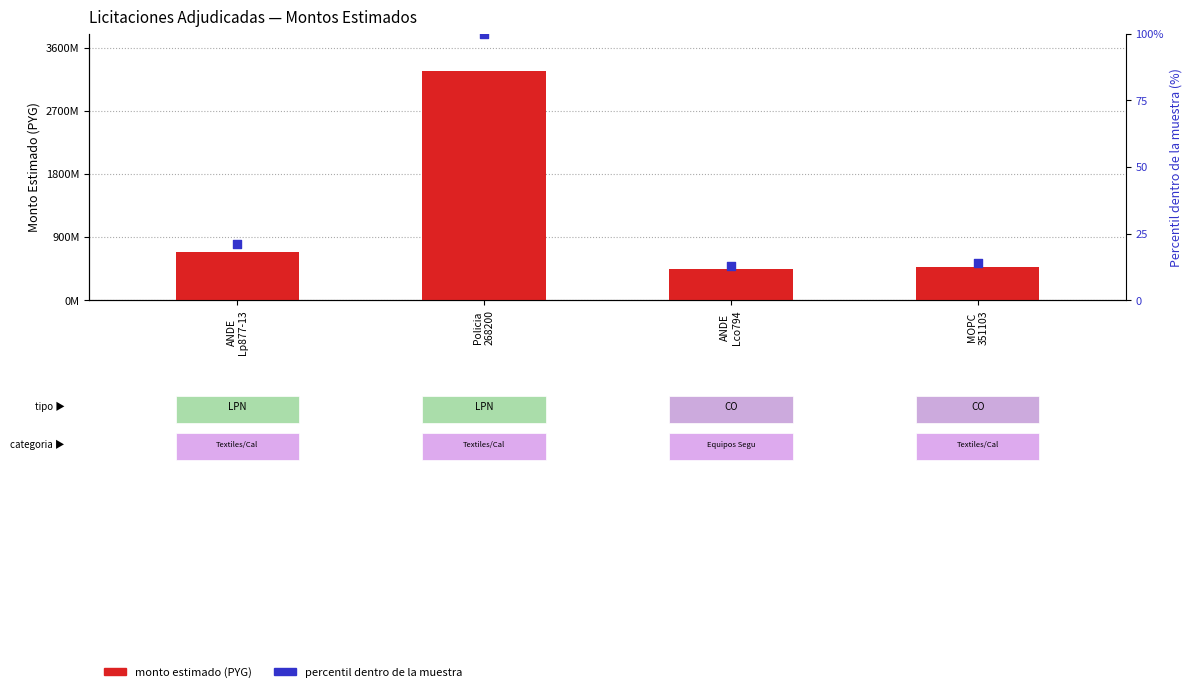

Which series contains the highest Y value?

monto estimado (PYG)